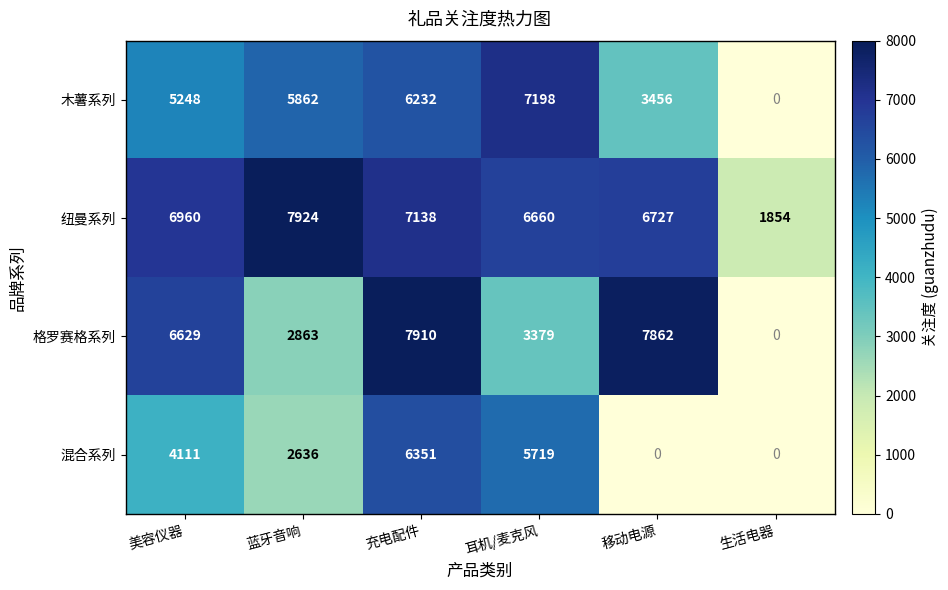

Which series changed the most between 美容仪器 and 耳机/麦克风?

格罗赛格系列